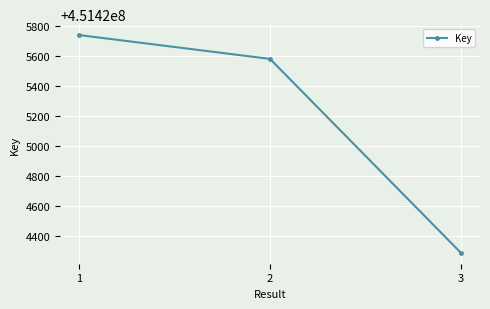

Reading left to right, transcribe all the data shown in this chart.

1=451425742	2=451425583	3=451424290